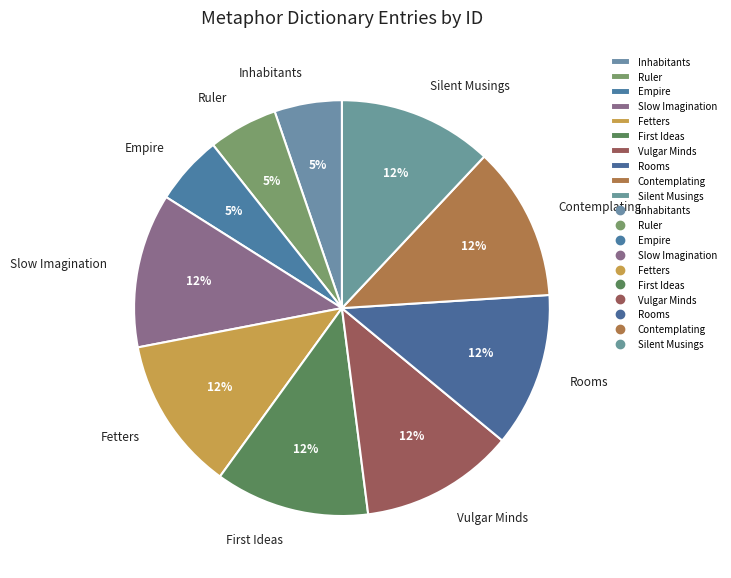

Is there any slice that represents more than half of the pie?

No